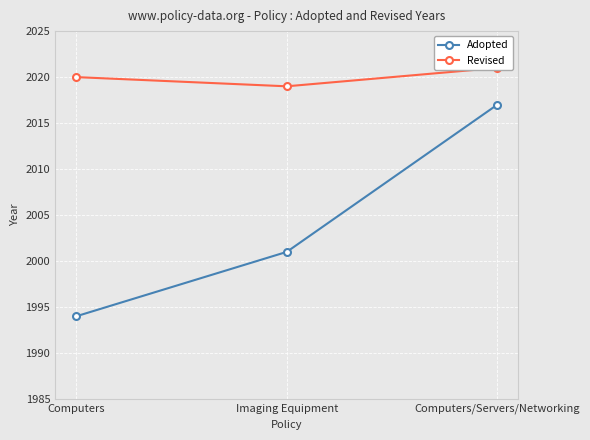

Which category has the lowest value in the Adopted series?

Computers